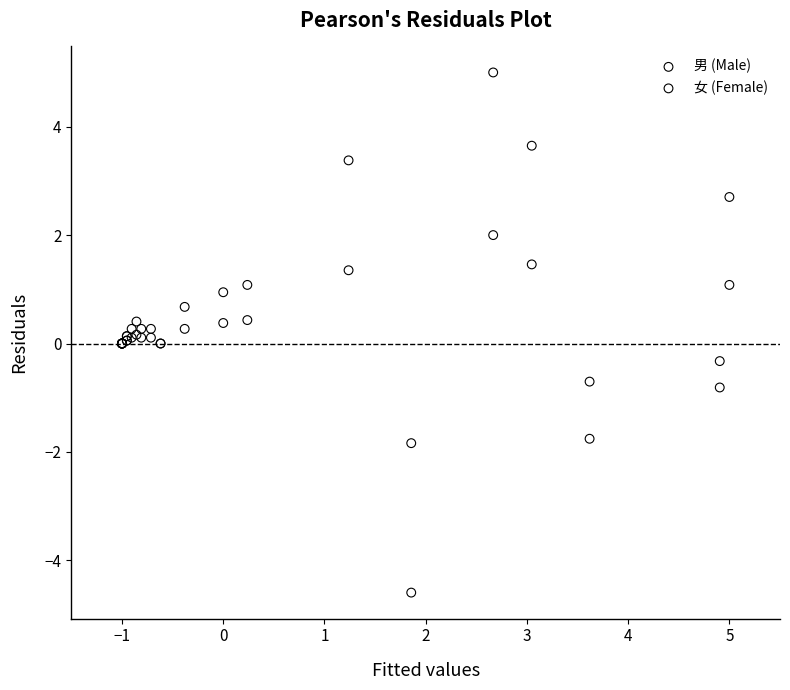

Which series reaches the minimum Y coordinate?

女 (Female)